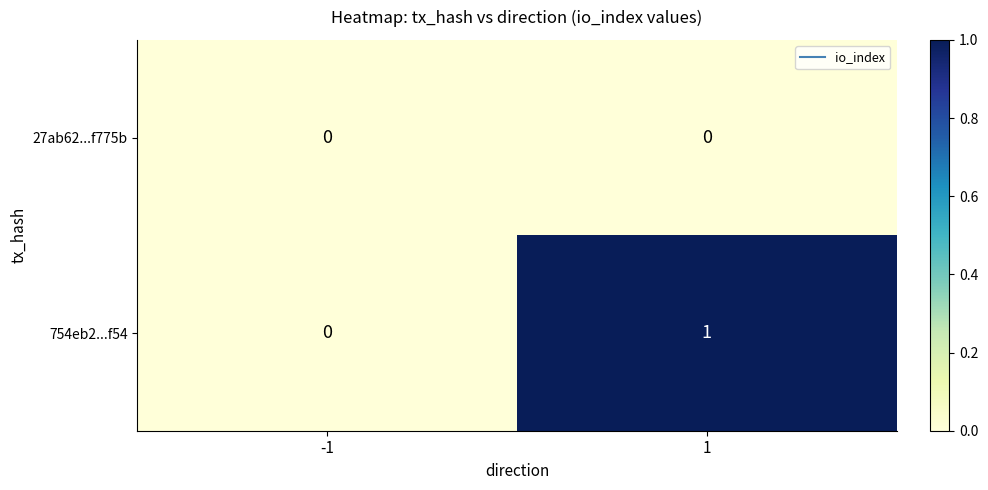

Which series has the widest spread of values?

754eb2...f54